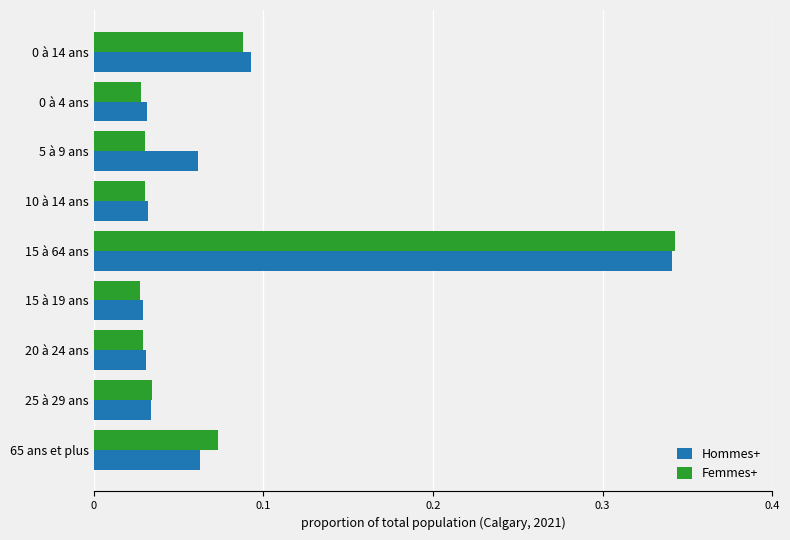

True or false: Femmes+ has a value of 0.2 at 15 à 64 ans.

False